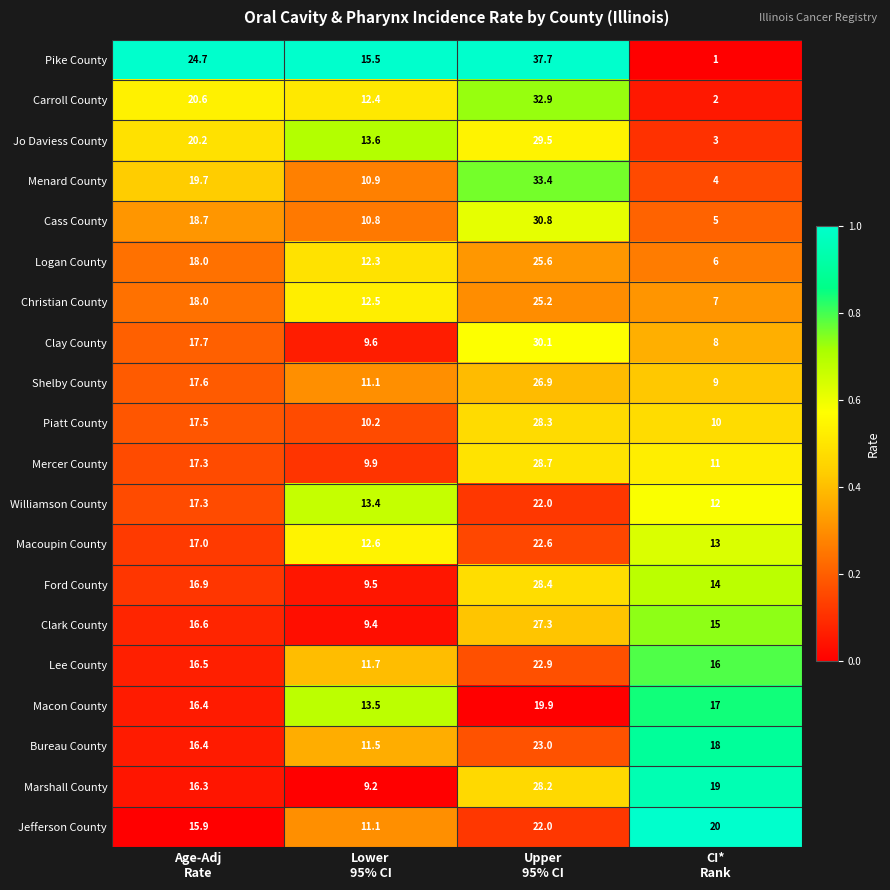

Between Upper
95% CI and CI*
Rank, which series saw the biggest shift?

Pike County